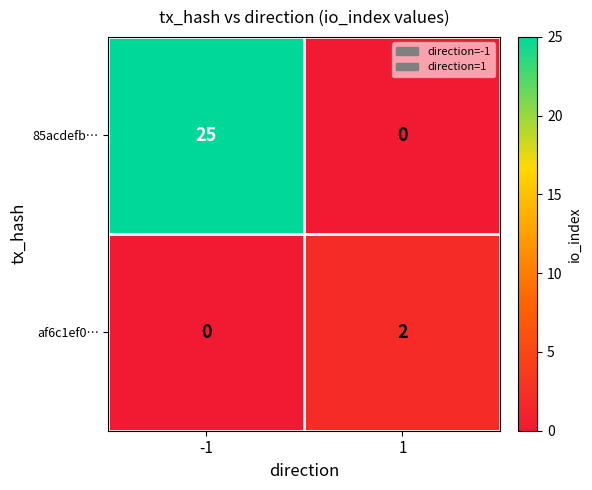

Between -1 and 1, which series saw the biggest shift?

85acdefb…